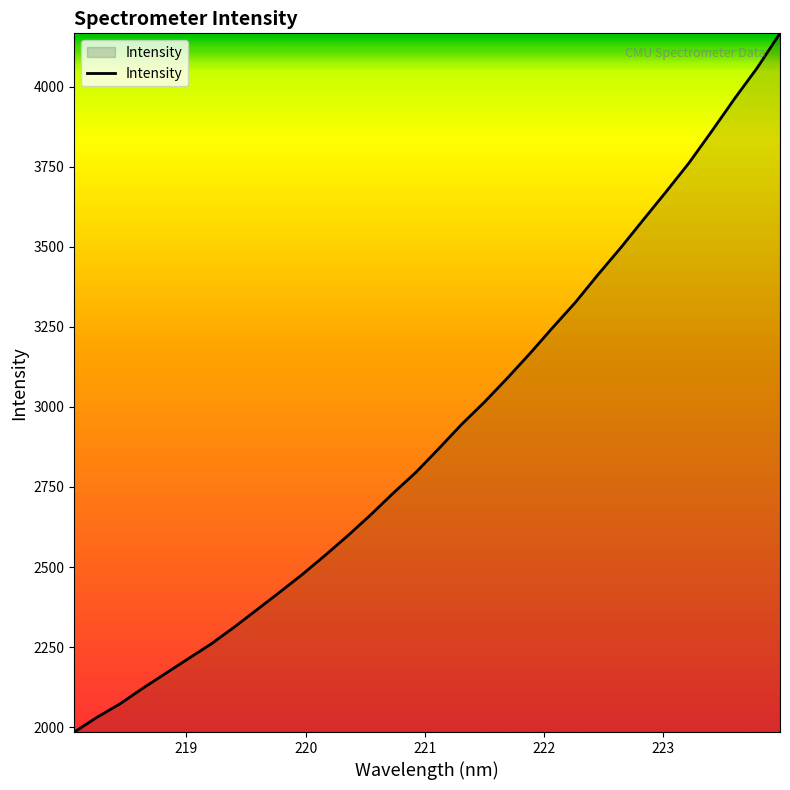

What is the greatest value displayed?

4166.9